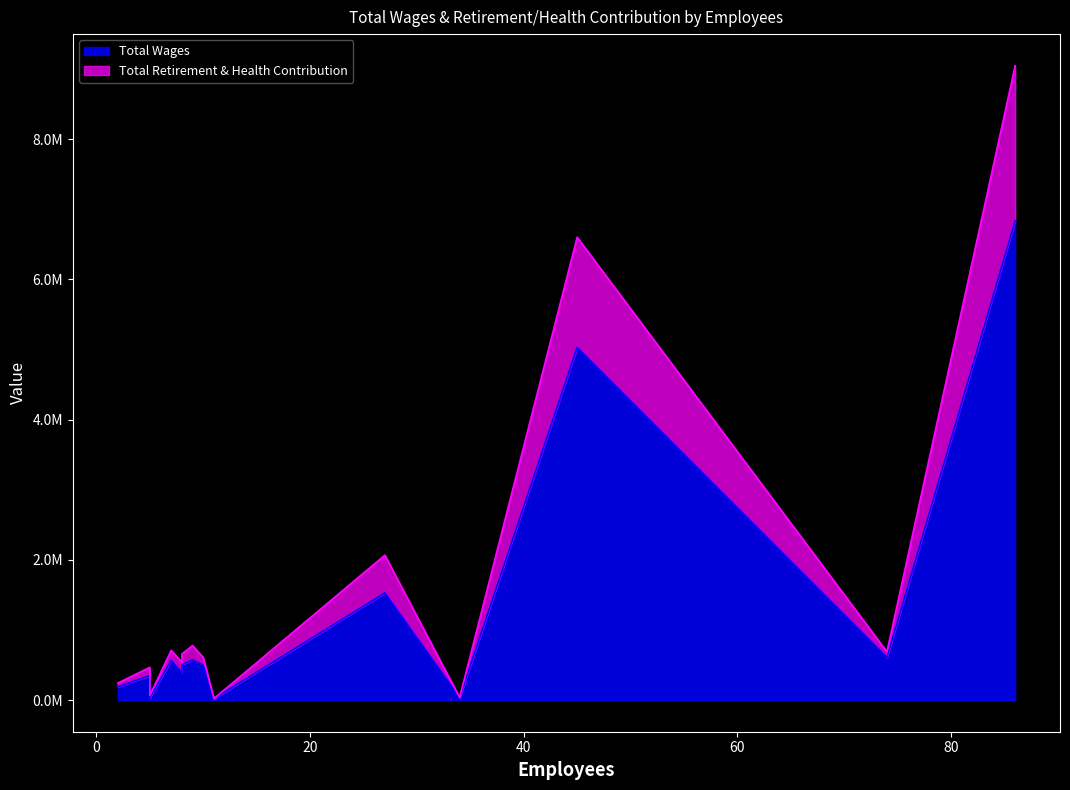

What is the sum of the Total Wages values at Water and Police Reserve Program?

1548732